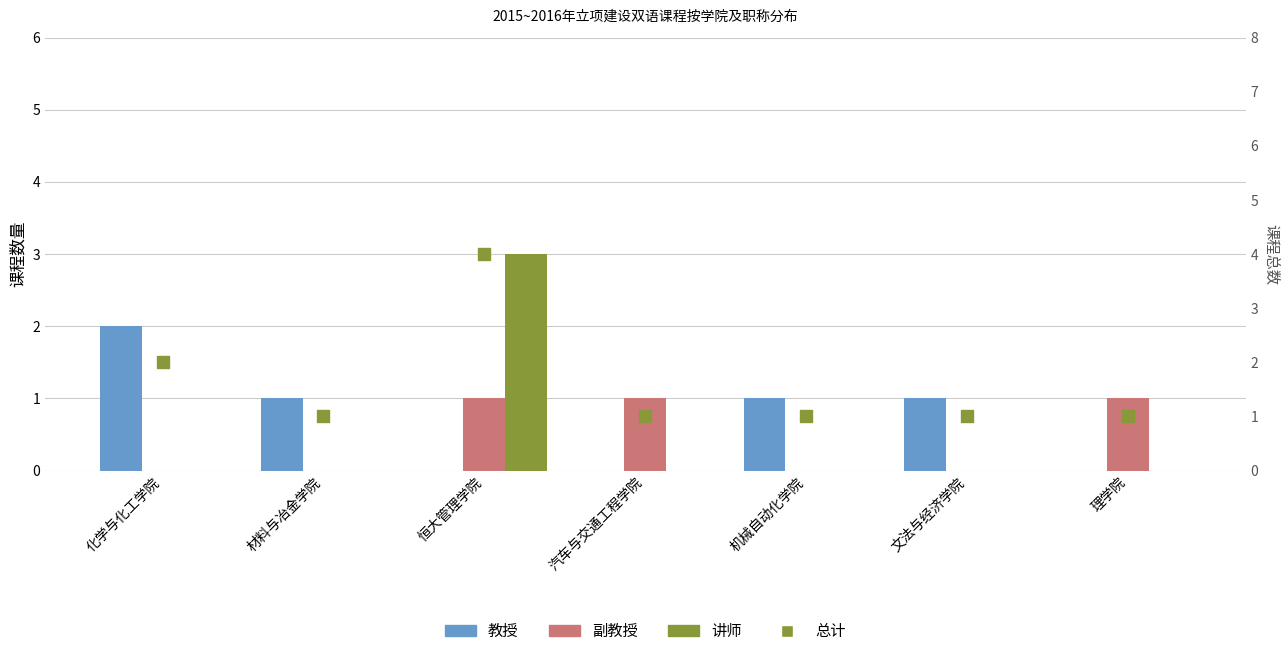

At which category is the sum across all series the highest?

恒大管理学院